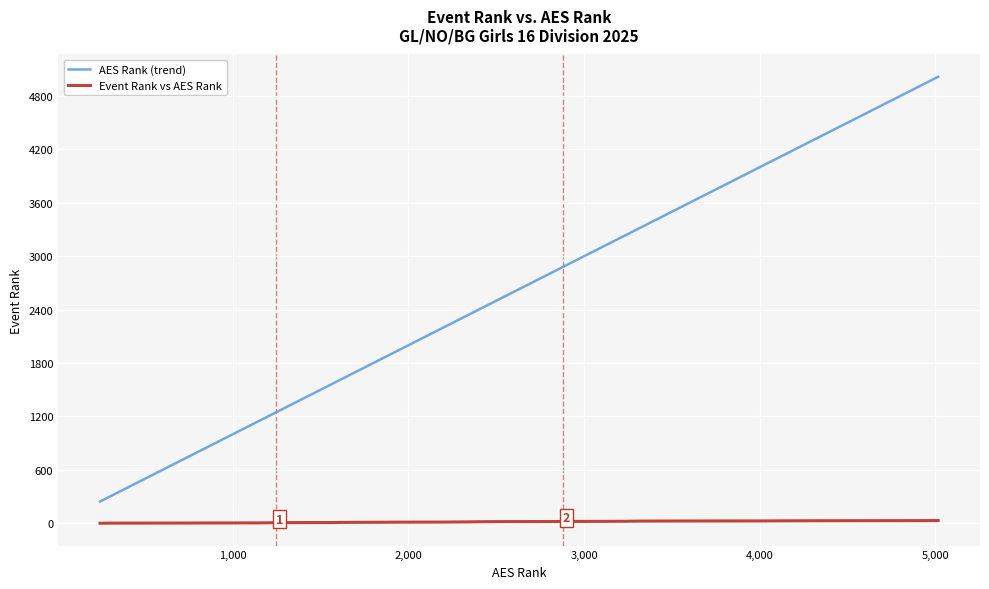

True or false: AES Rank (trend) and Event Rank vs AES Rank intersect in this chart.

False